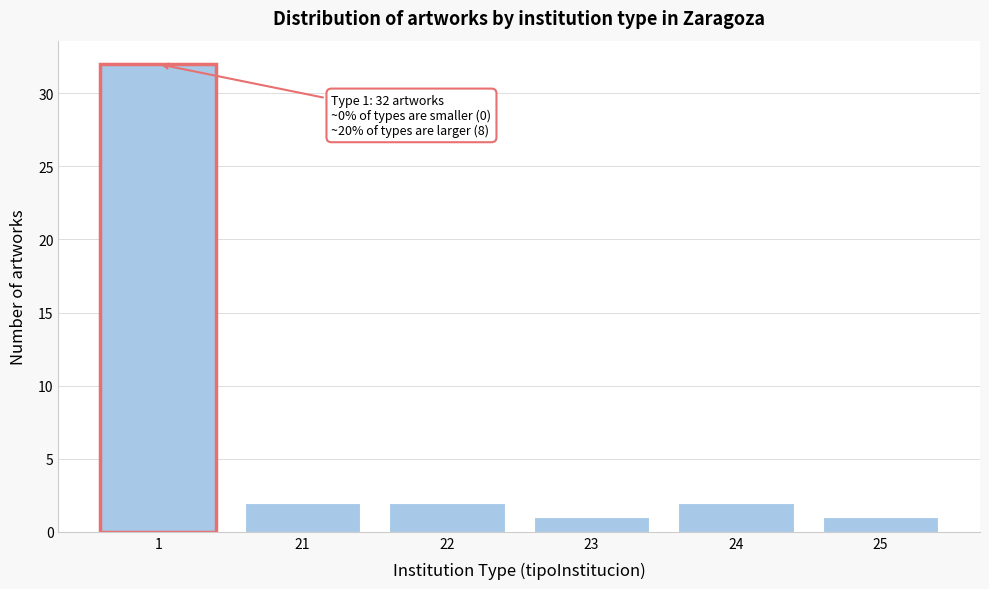

Reading right to left, list all the values displayed in this chart.

1	2	1	2	2	32